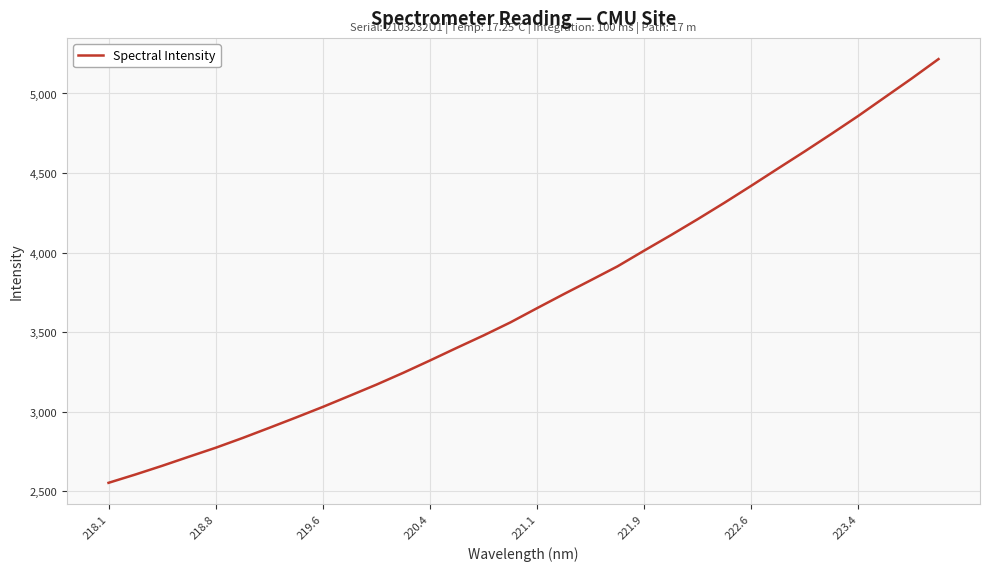

Reading left to right, what are all the values shown in this chart?

2553.0	2605.1	2659.8	2717.1	2773.5	2834.6	2898.7	2963.9	3030.4	3100.1	3170.3	3244.6	3322.2	3401.6	3479.5	3561.3	3651.1	3739.5	3826.0	3913.5	4012.7	4110.1	4210.4	4313.6	4420.2	4528.6	4636.3	4746.6	4859.1	4976.9	5094.6	5216.3